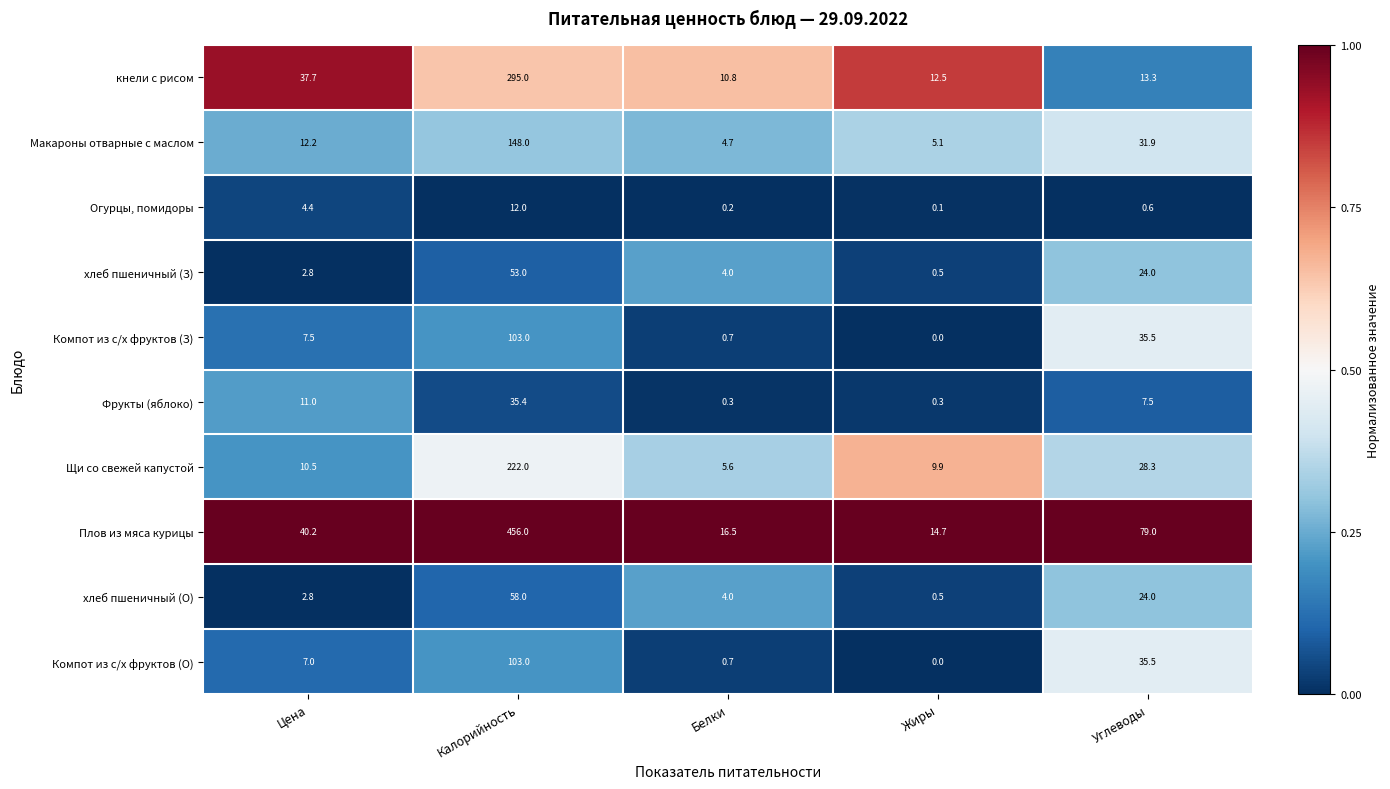

At which category is the sum across all series the highest?

Калорийность